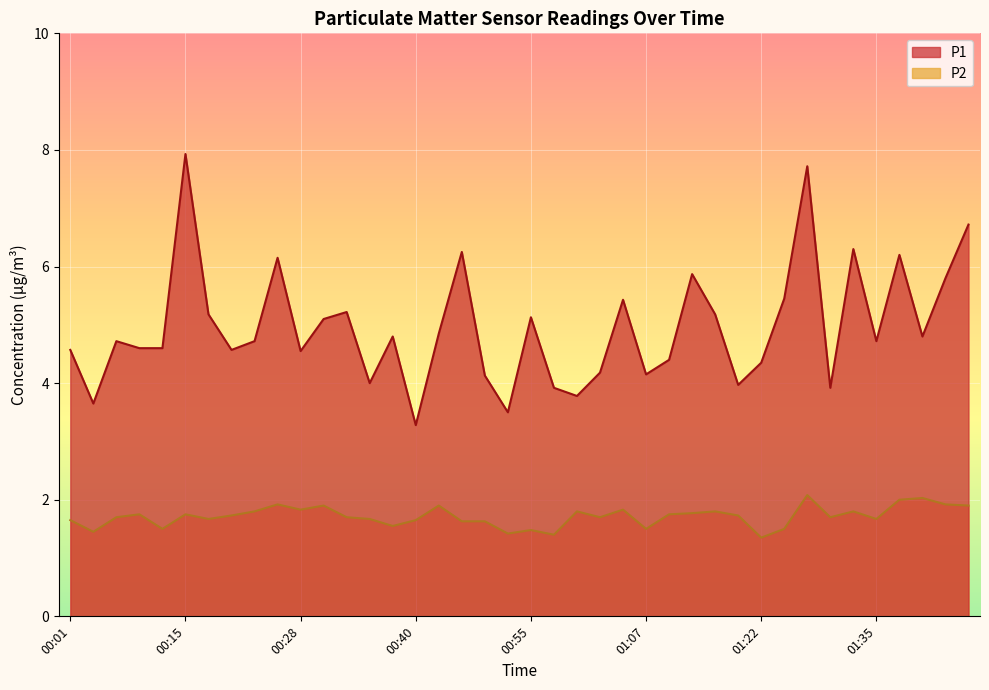

List the series in order of their overall mean, lowest first.

P2, P1